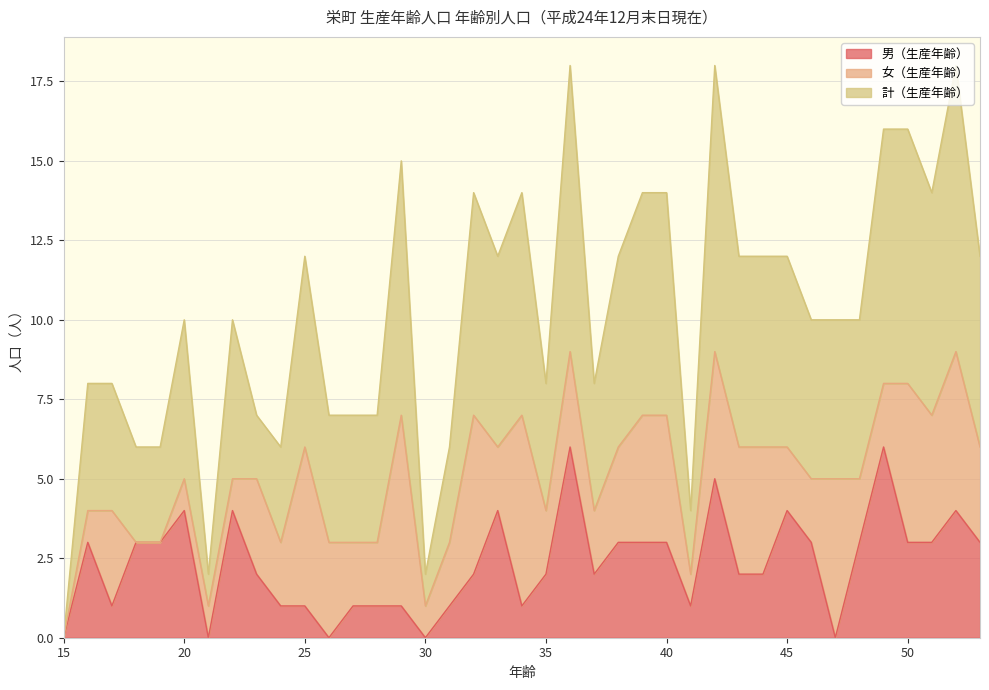

What is the difference between the second highest and second lowest values in the 男（生産年齢） series?

6